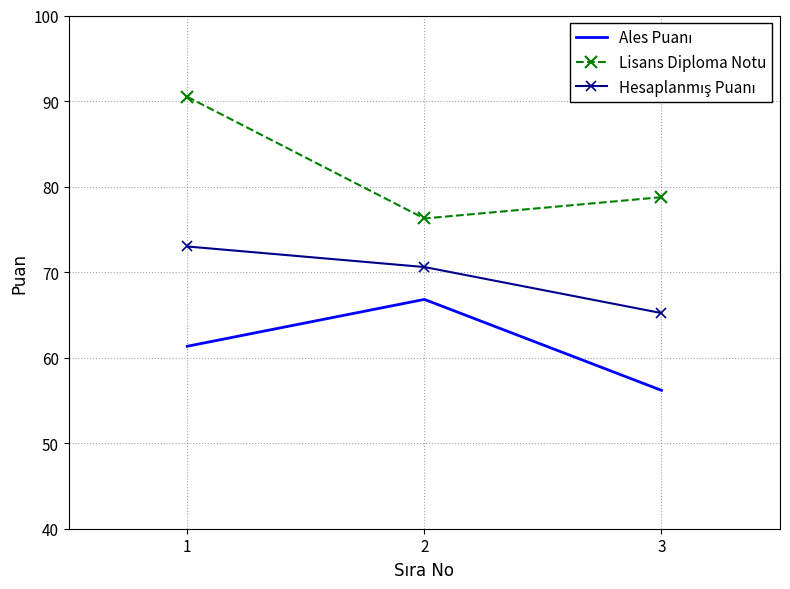

Which series changed the most between 1 and 3?

Lisans Diploma Notu